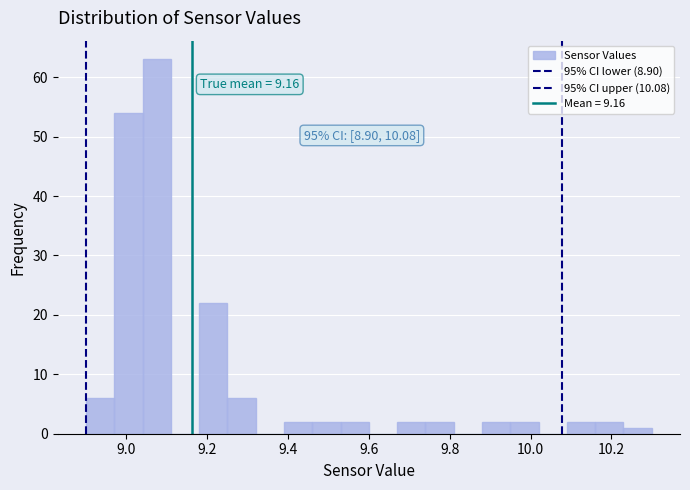

Around what value on the x-axis is the tallest bar? Give the approximate position of its centre, as read against the axis.

9.08